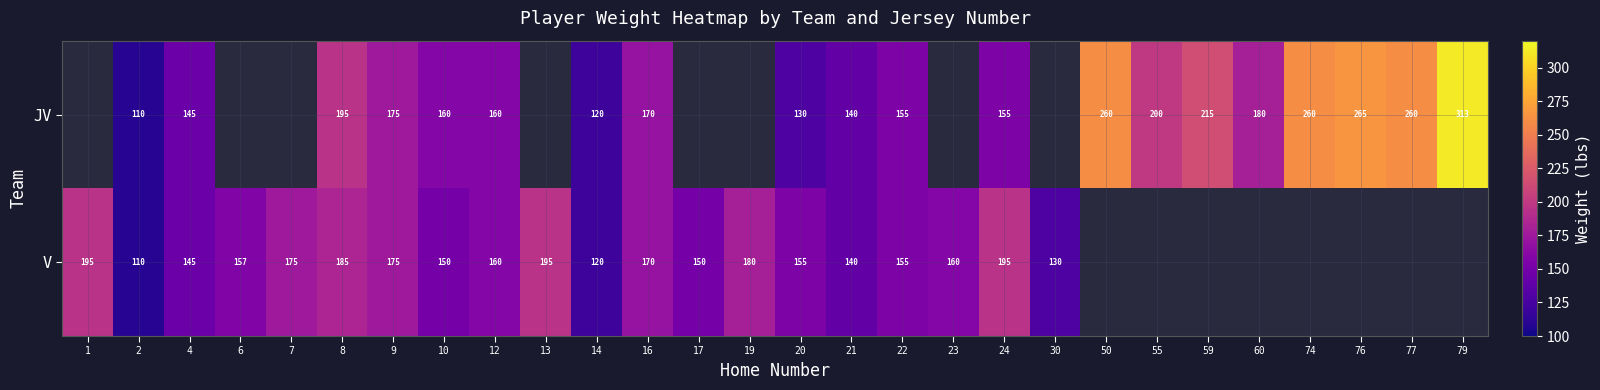

At which category is the sum across all series the highest?

8